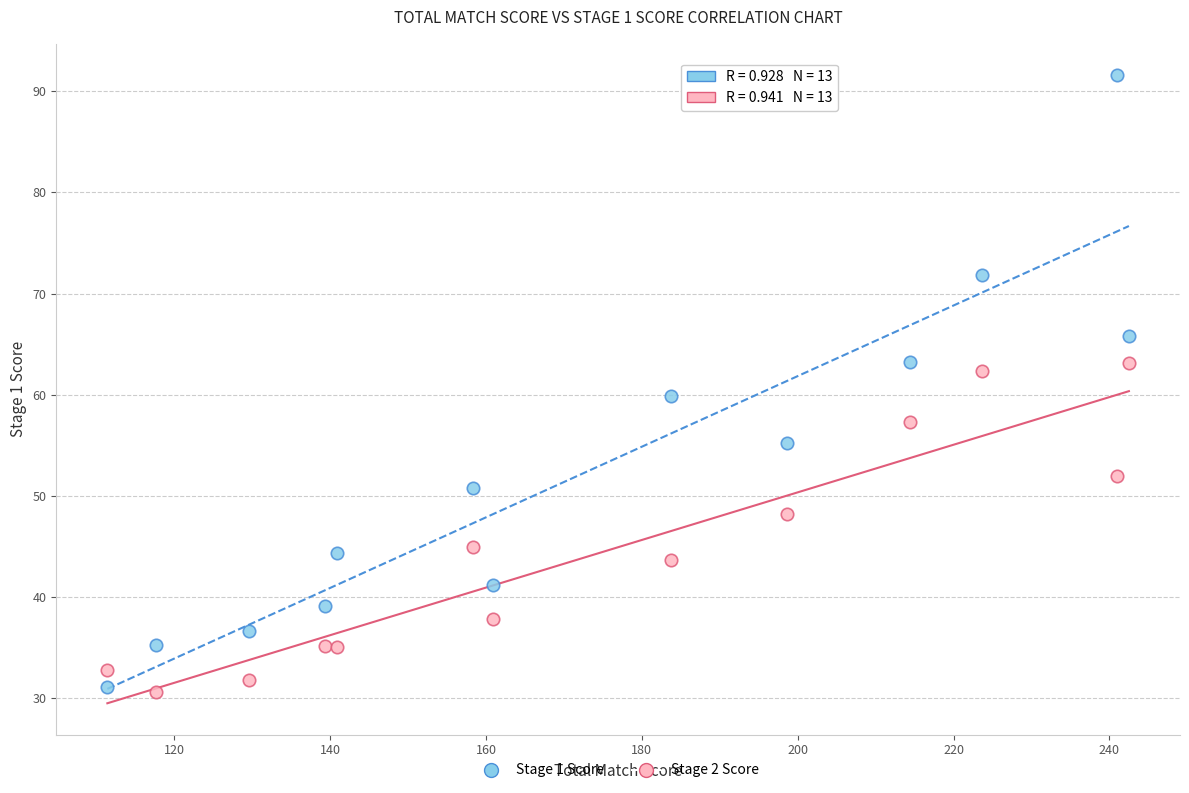

What is the X range (max minus min) for the scatter plot?

131.1